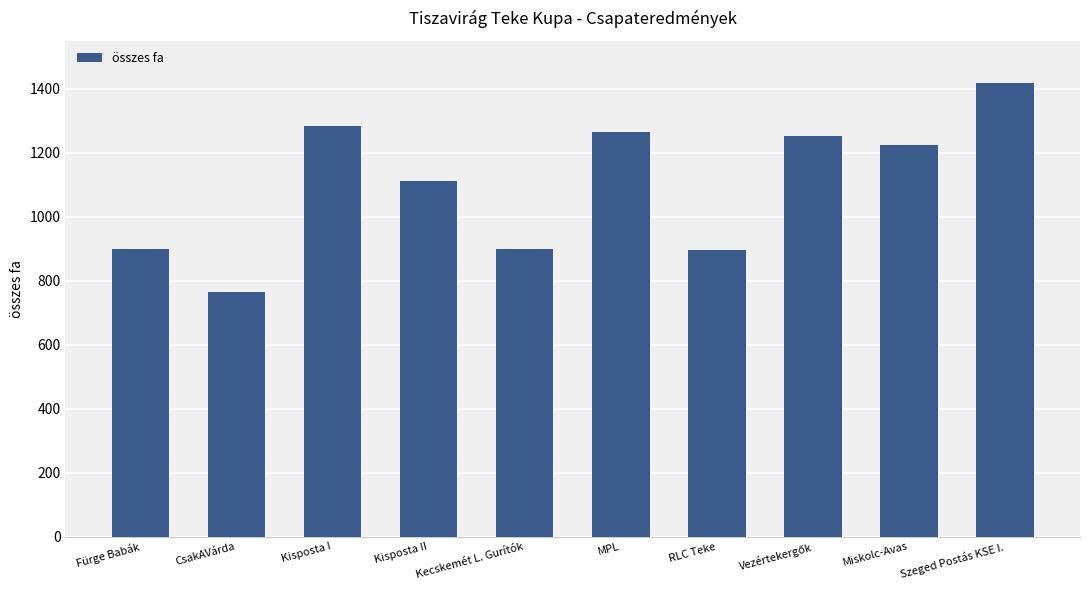

What is the sum of the values at Kisposta I and MPL?

2551